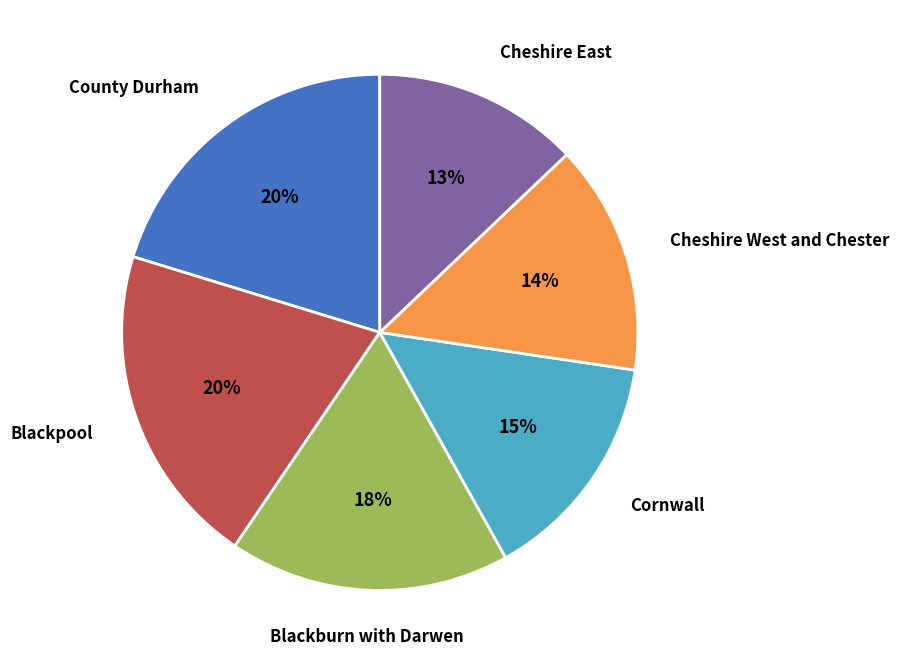

To the nearest percent, what is the average slice percentage?

17%